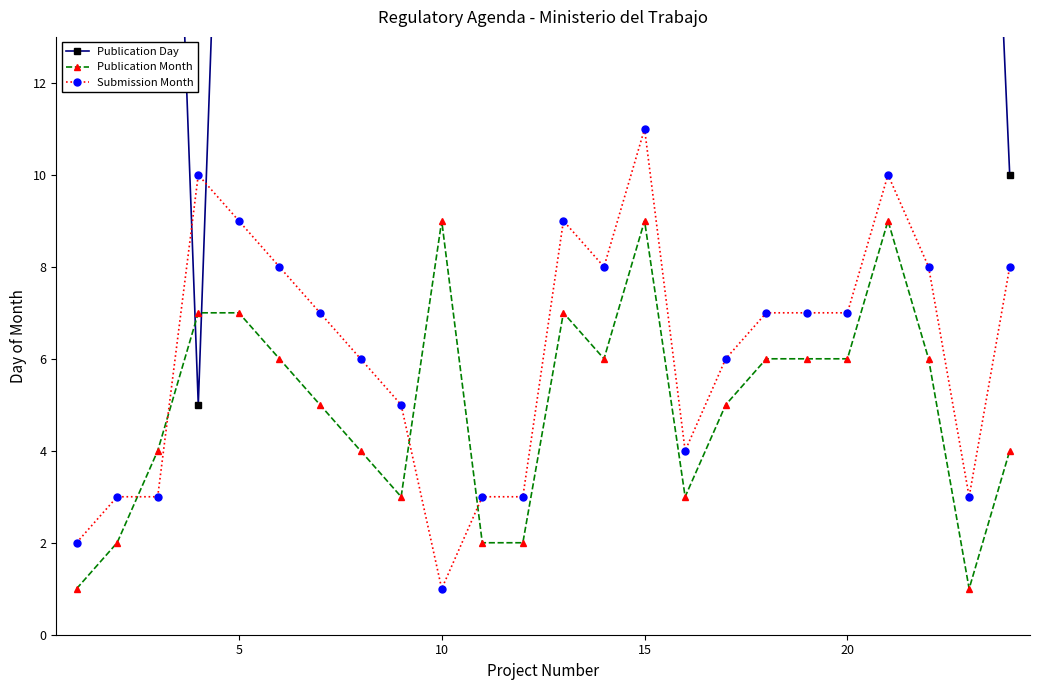

Reading left to right, list all the values displayed in this chart.

Publication Day: 25	30	29	5	30	30	30	30	31	14	31	31	30	29	30	30	30	30	30	30	30	30	30	10
Publication Month: 1	2	4	7	7	6	5	4	3	9	2	2	7	6	9	3	5	6	6	6	9	6	1	4
Submission Month: 2	3	3	10	9	8	7	6	5	1	3	3	9	8	11	4	6	7	7	7	10	8	3	8